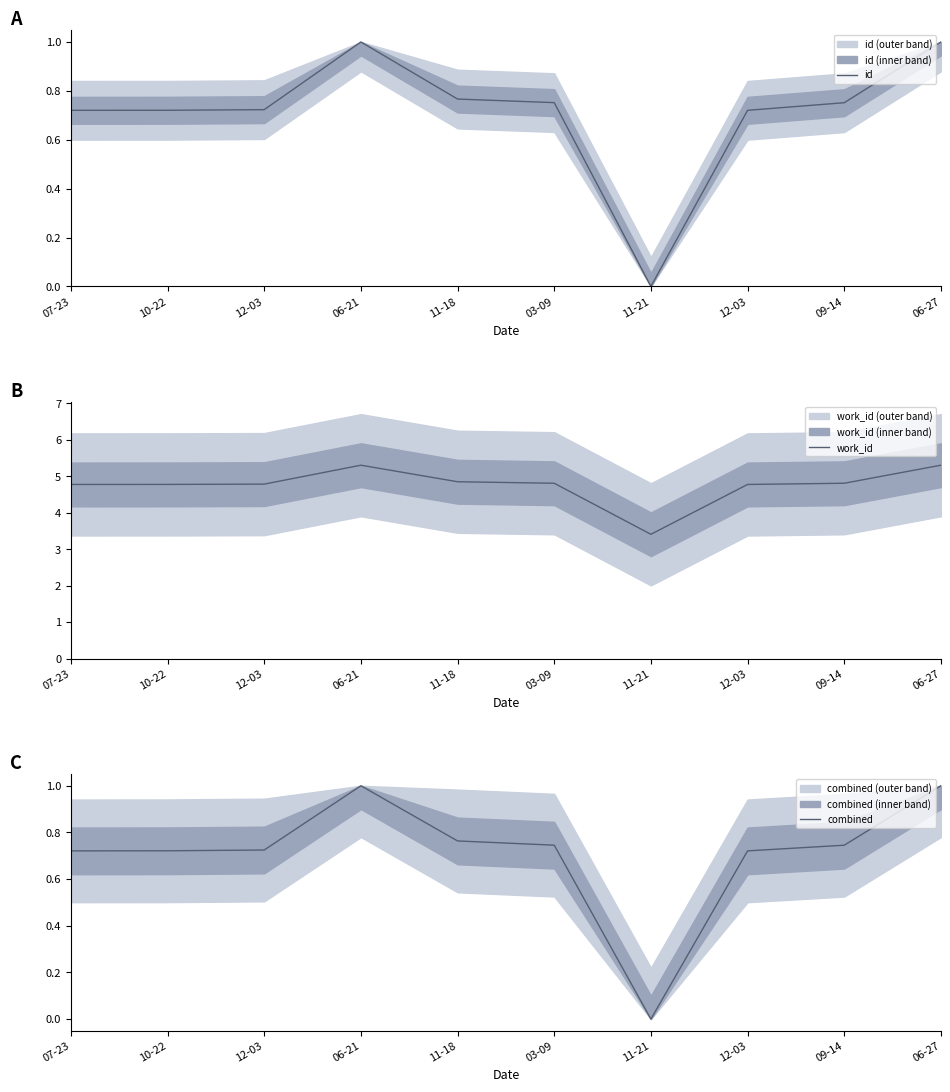

Is it true that id equals 0.4 at 11-18?

False